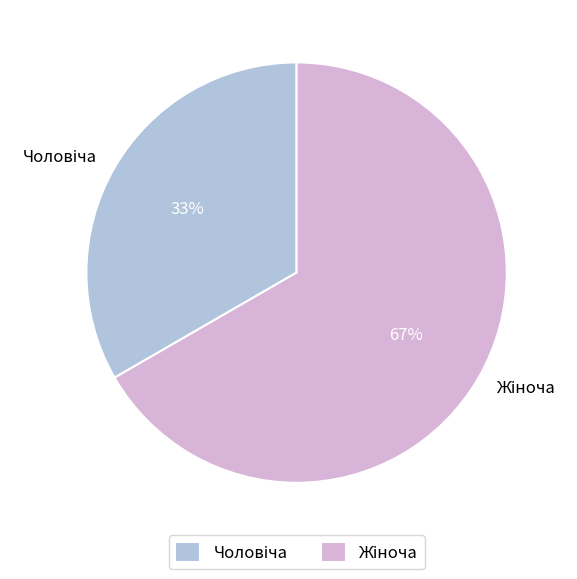

Does any single category account for the majority?

Yes